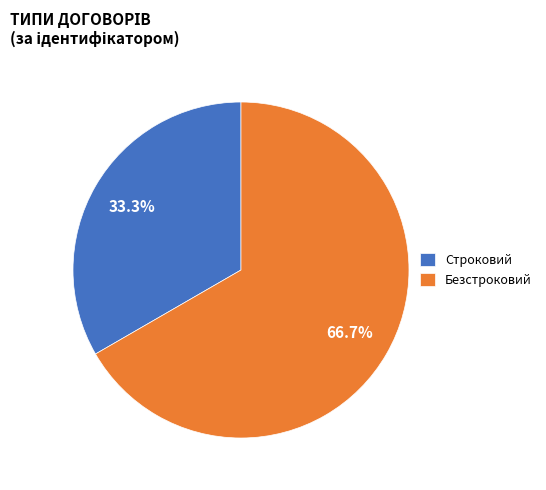

What is the smallest slice in the pie chart?

Строковий